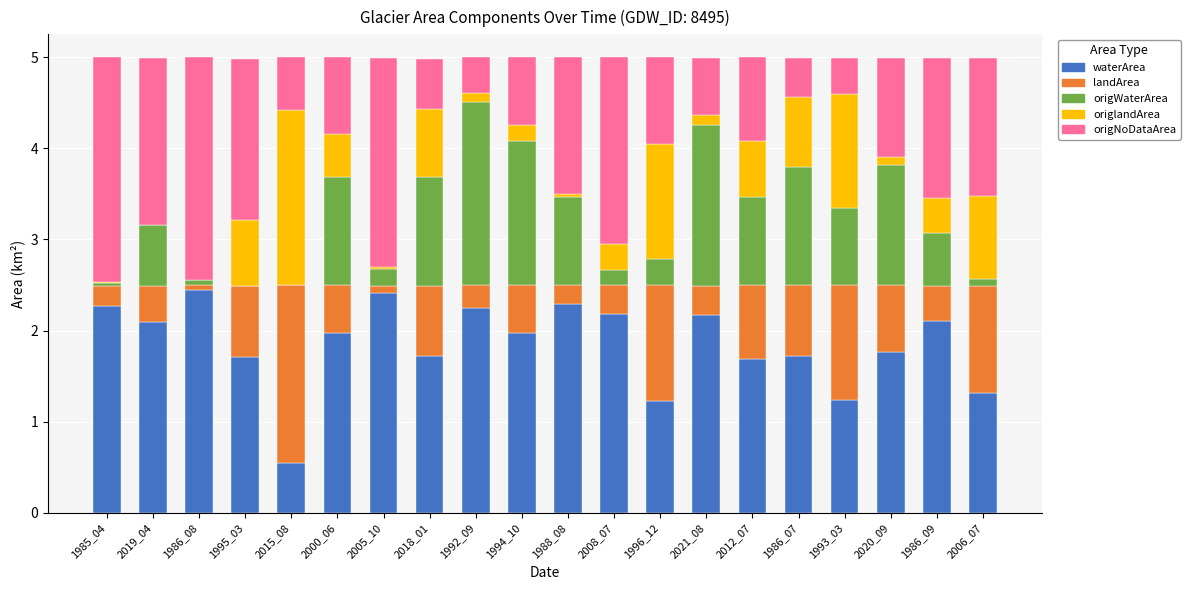

What is the total value across all series at 2015_08?

5.0